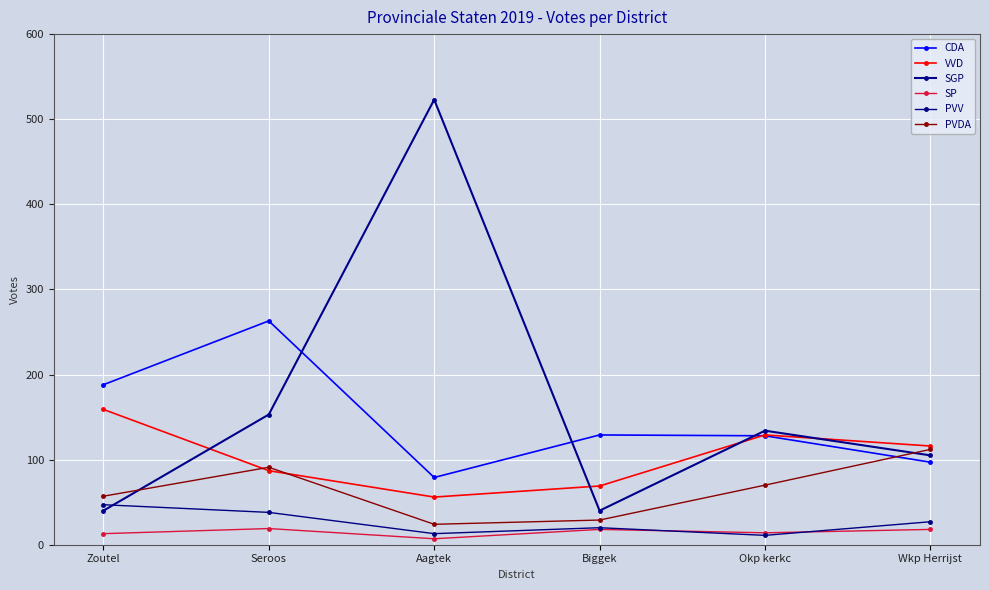

What is the label of the 3rd point from the left?

Aagtek